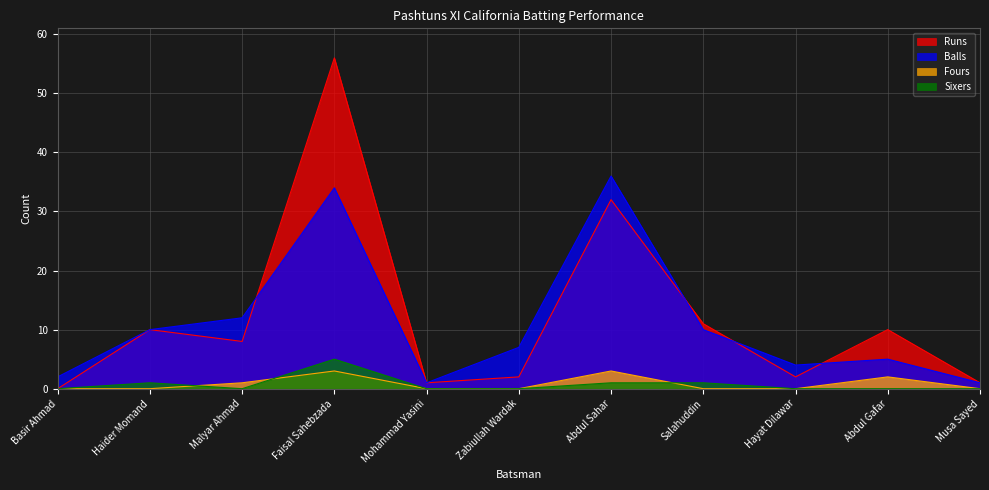

How many interior local peaks does the Sixers series have?

2